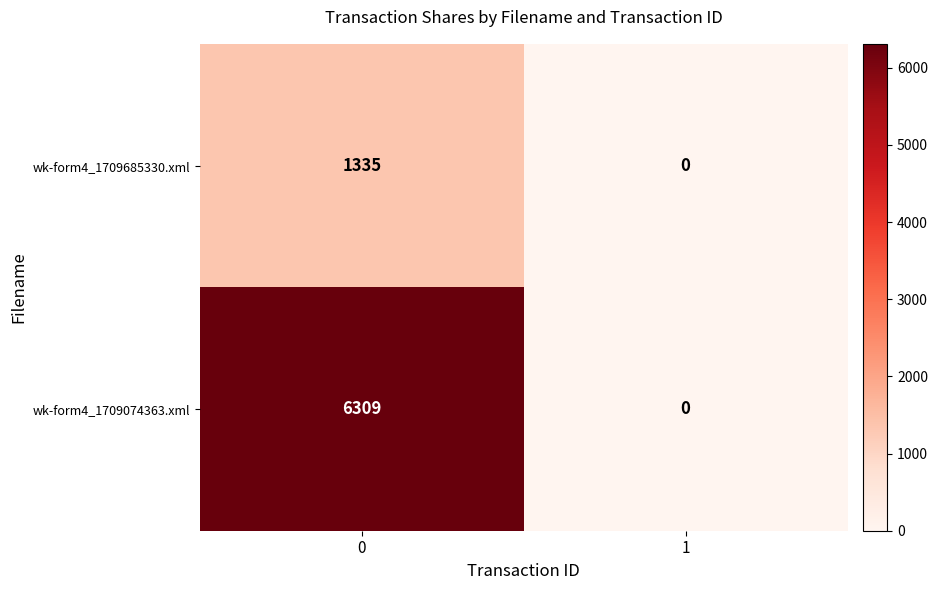

What is the sum of all wk-form4_1709074363.xml values?

6309